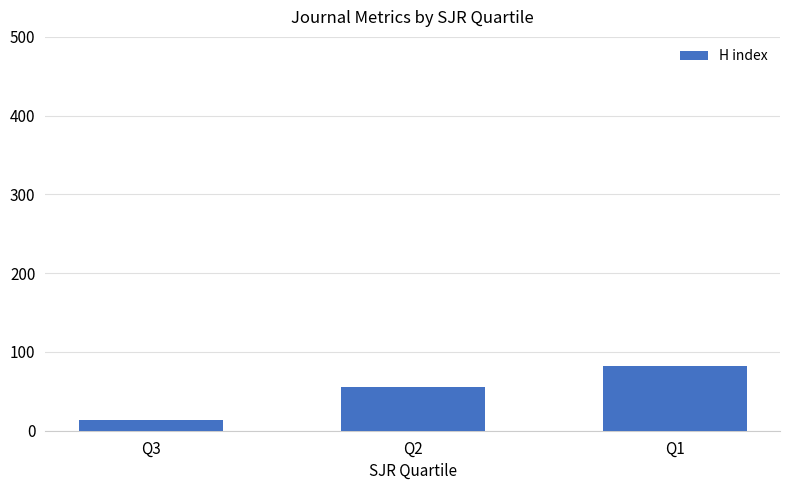

Count the values in the range 14 to 82.

3